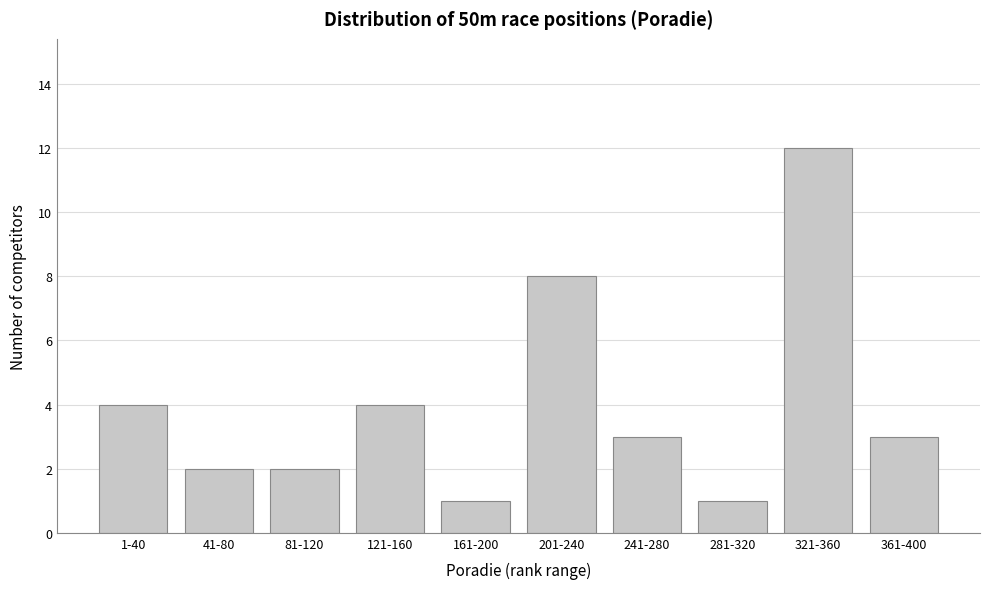

Reading right to left, transcribe all the data shown in this chart.

361-400=3	321-360=12	281-320=1	241-280=3	201-240=8	161-200=1	121-160=4	81-120=2	41-80=2	1-40=4